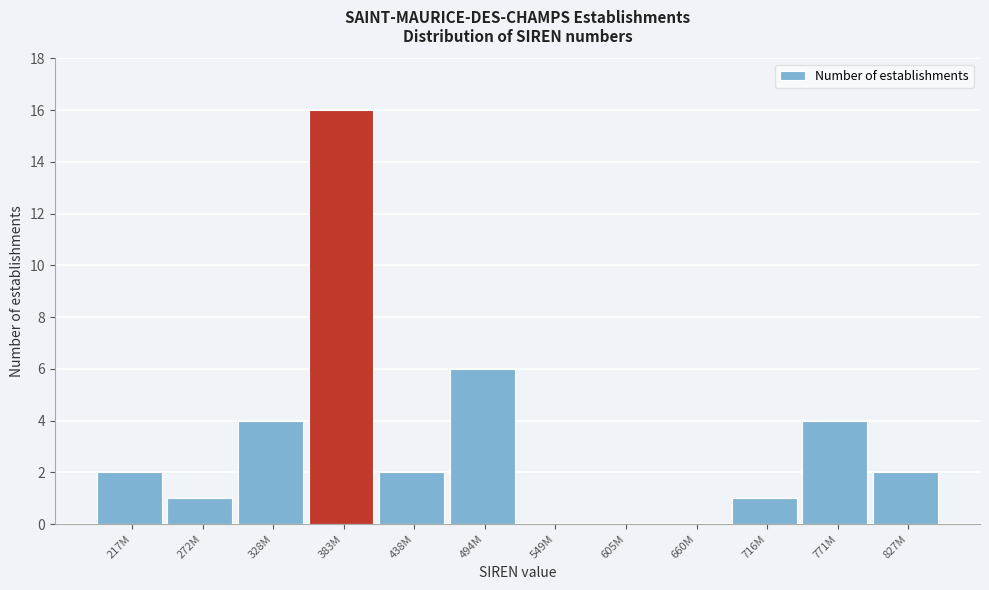

Reading right to left, extract all data points from this chart.

827M=2	771M=4	716M=1	660M=0	605M=0	549M=0	494M=6	438M=2	383M=16	328M=4	272M=1	217M=2